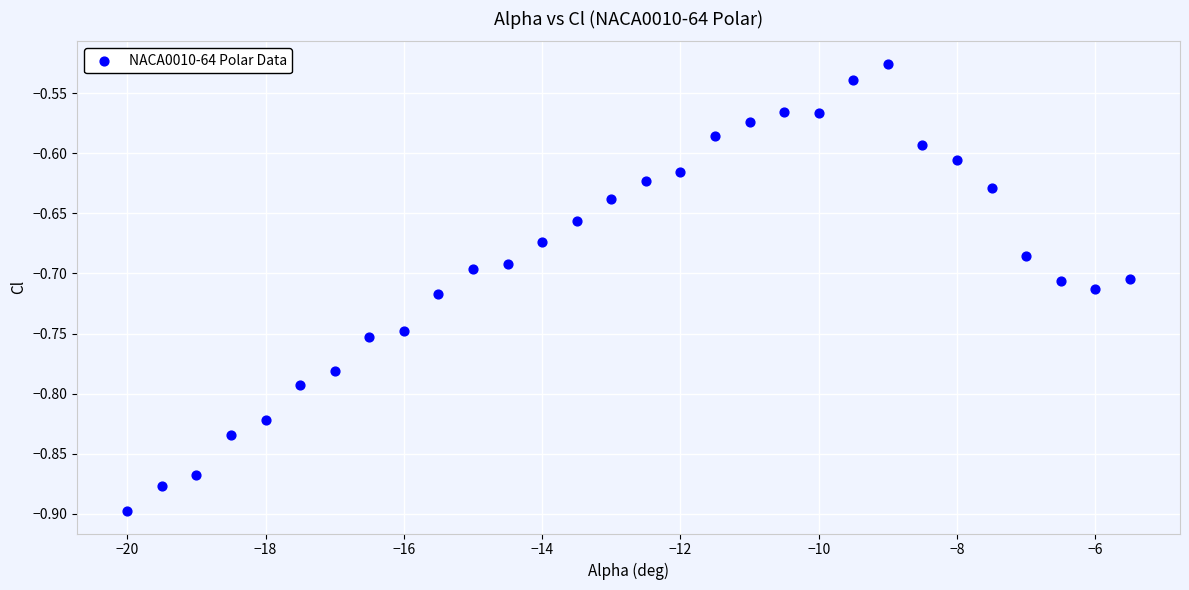

What is the range of Y values (max minus min)?

0.4